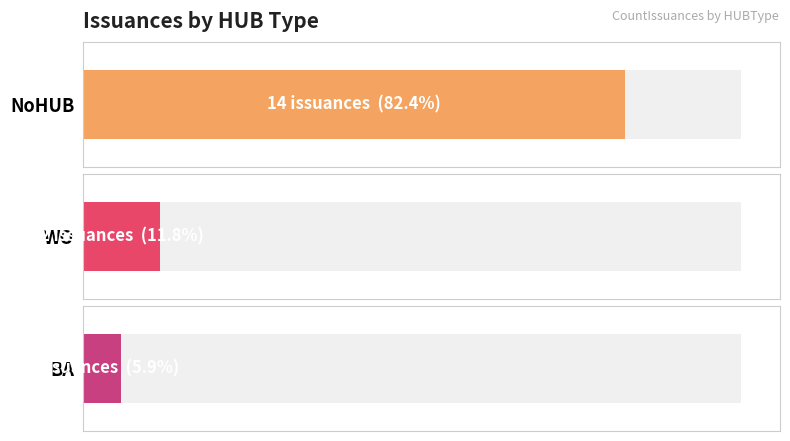

What is the greatest value displayed?

14